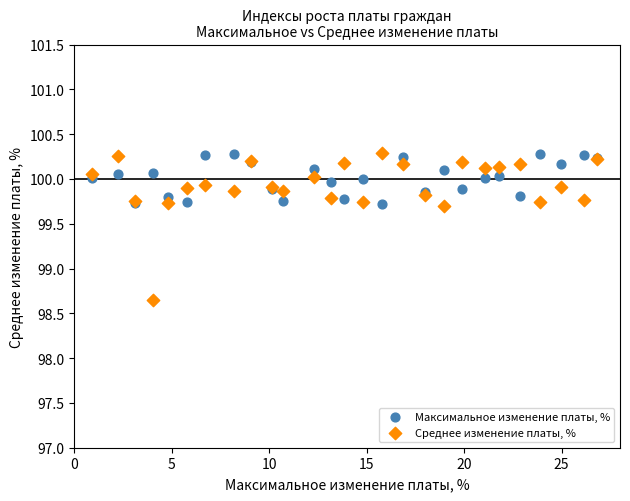

Which series has the widest spread of Y values?

Среднее изменение платы, %